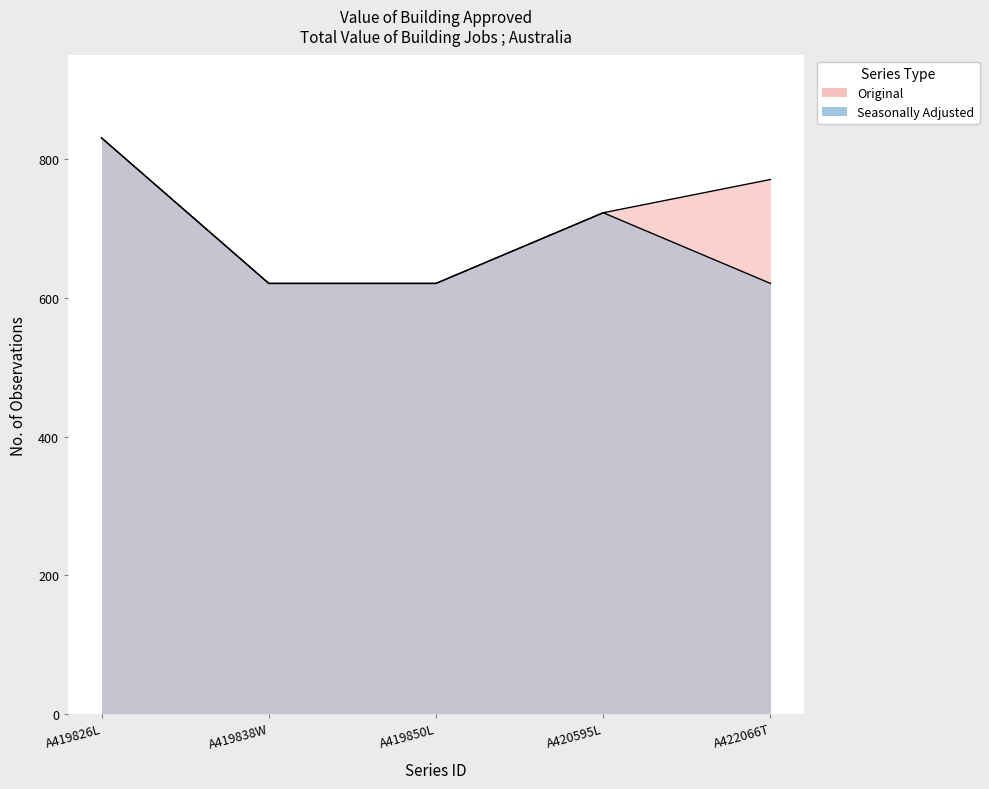

What is the total value across all series at A420595L?

1446